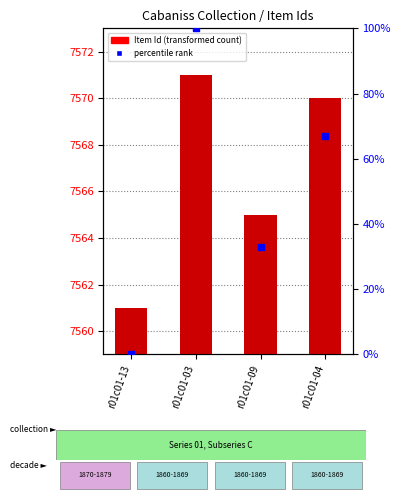

What are all the series names shown in the legend?

Item Id, percentile rank